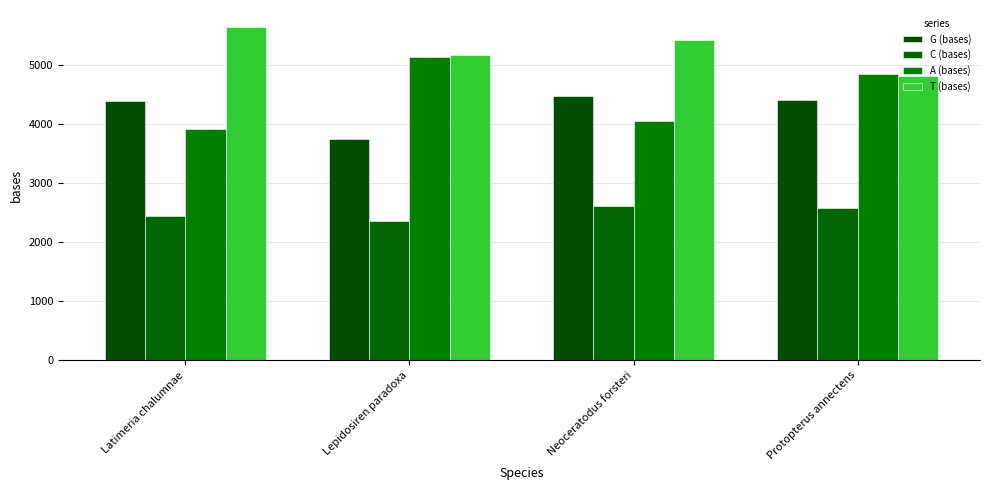

What is the average value of the C (bases) series?

2502